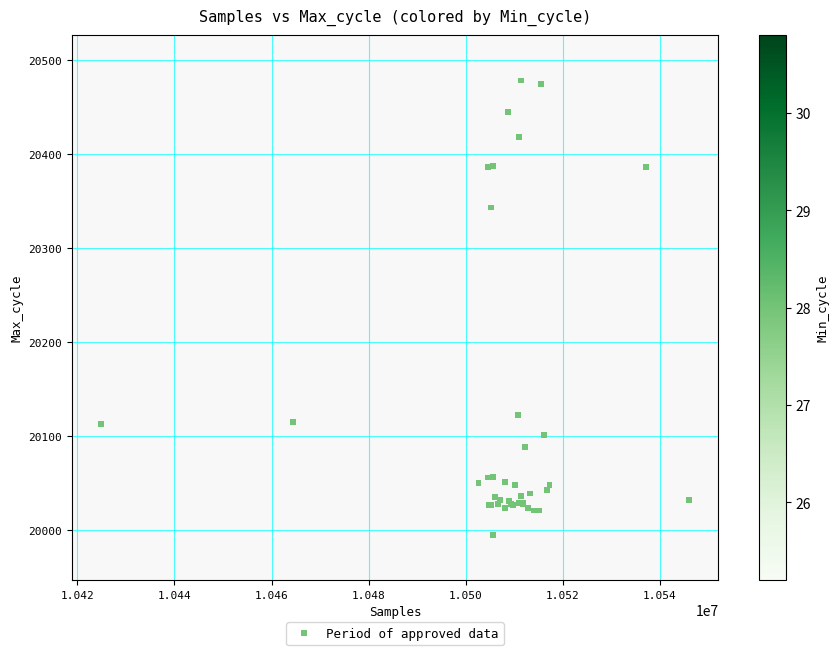

What Y value in the scatter plot is closest to 20236?

20343